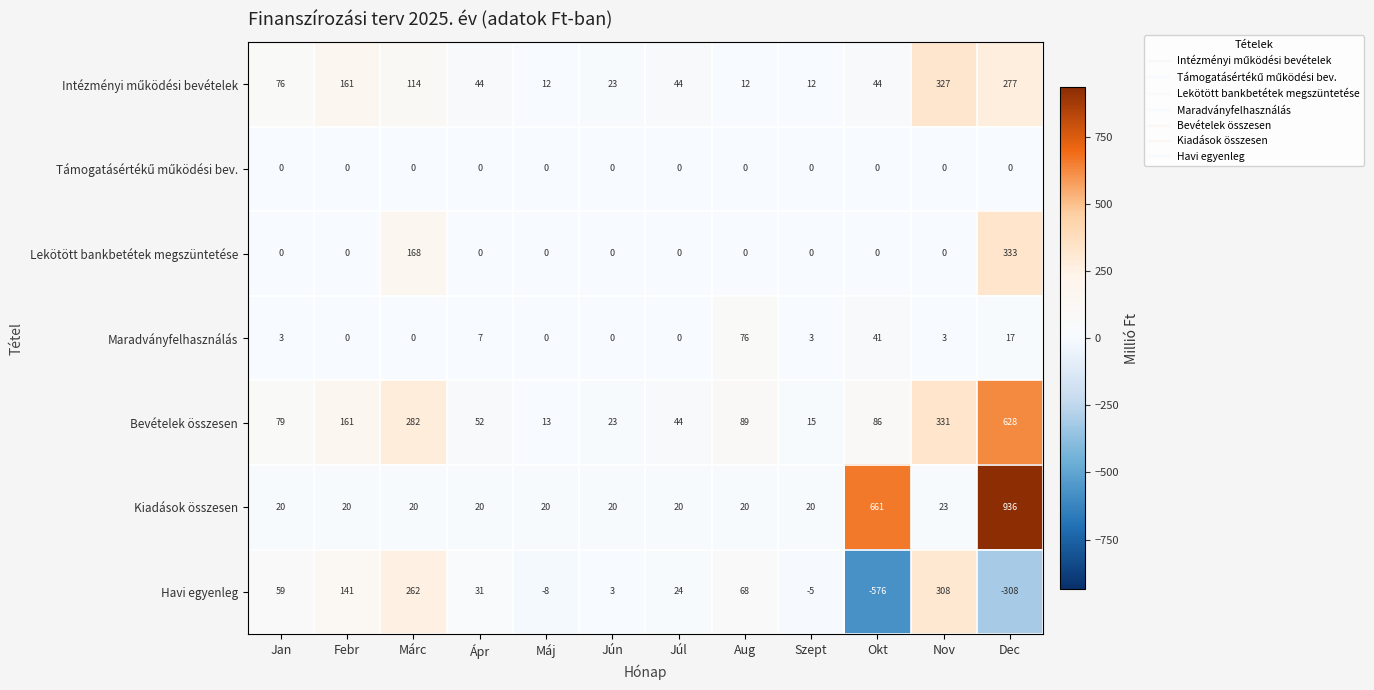

The Kiadások összesen series shows 936 at Dec. True or false?

True